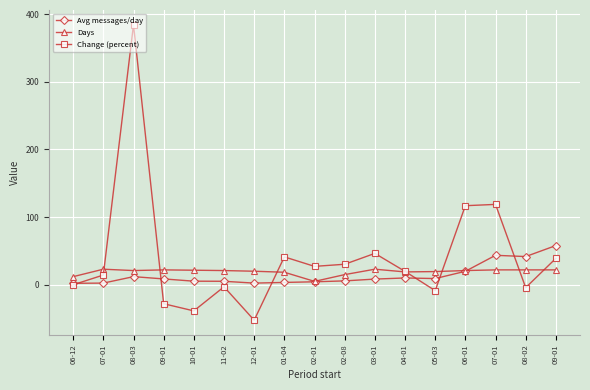

What are all the series names shown in the legend?

Avg messages/day, Days, Change (percent)